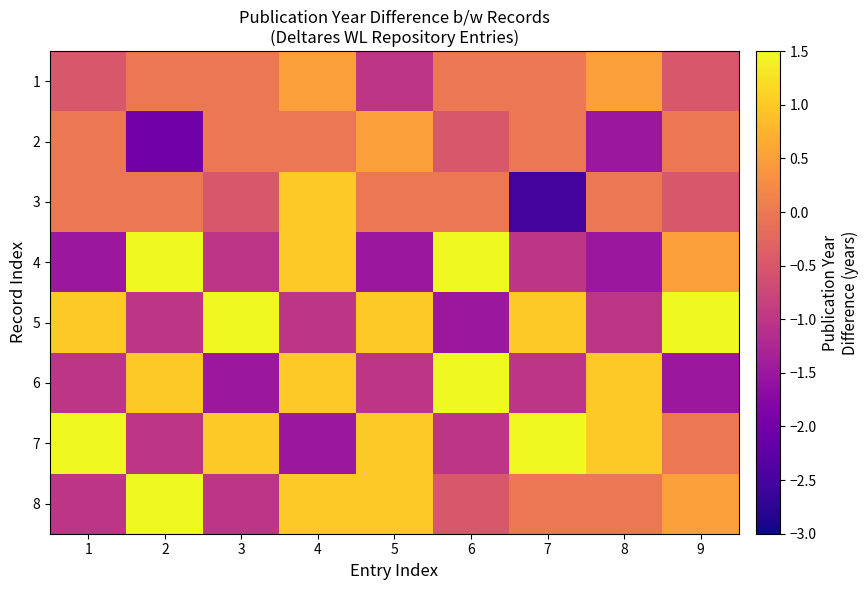

At which category does the chart reach its peak across all series?

2